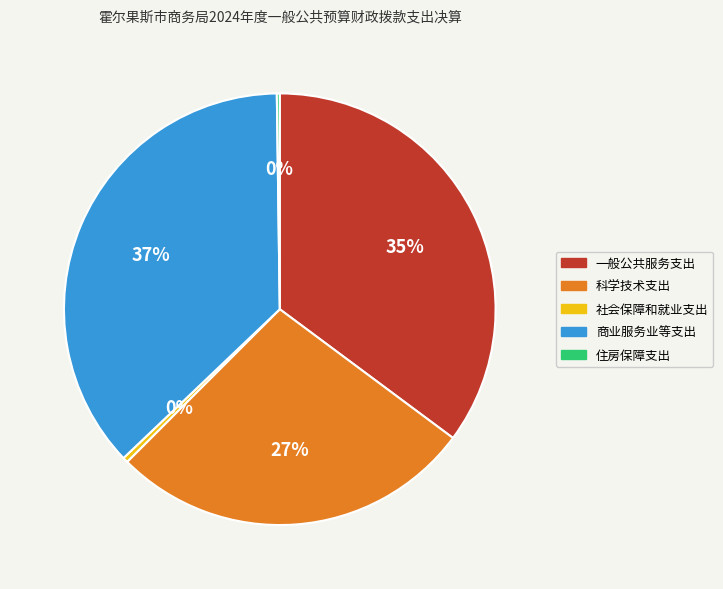

Between 社会保障和就业支出 and 一般公共服务支出, which is larger?

一般公共服务支出